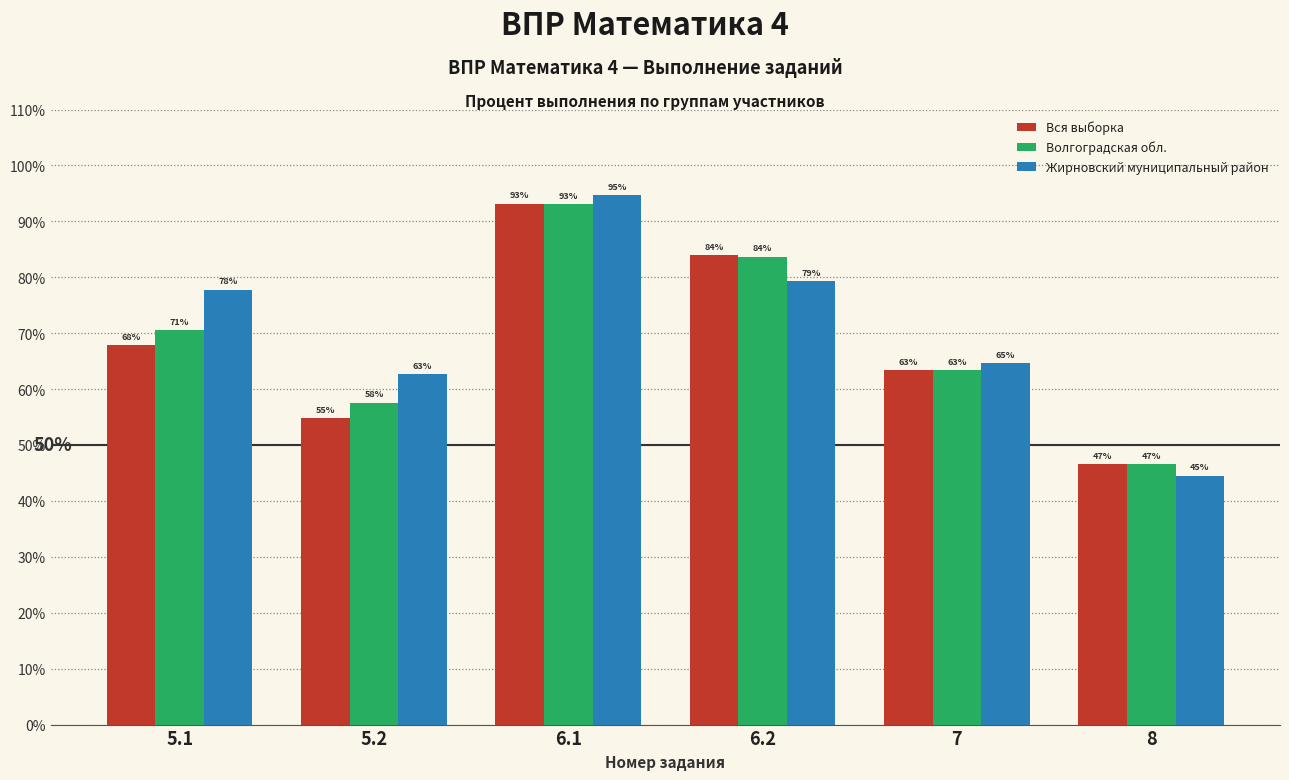

What is the value of the Вся выборка bar at the 5th from the left?

63.3